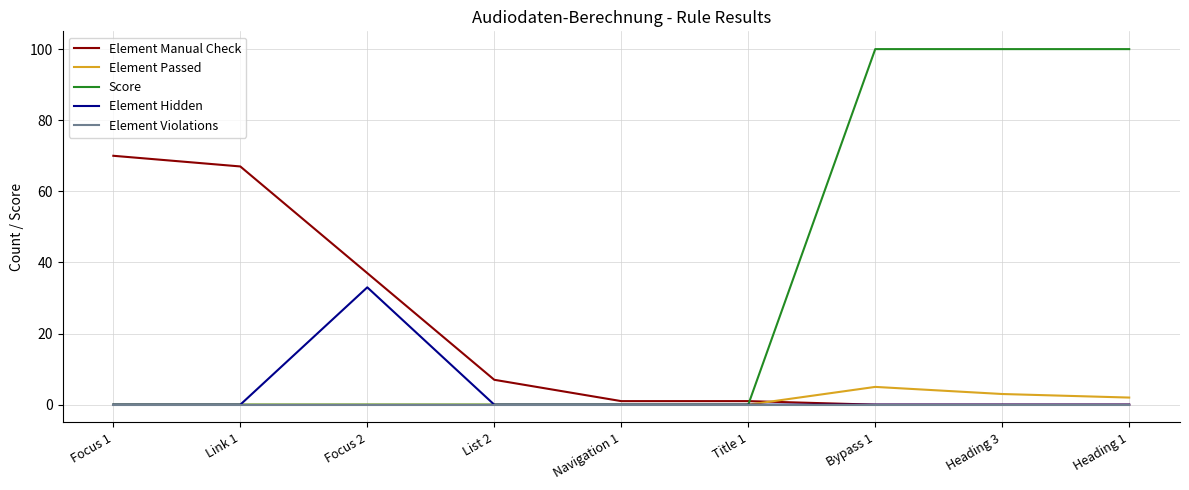

Is it true that Element Passed equals 0 at Title 1?

True